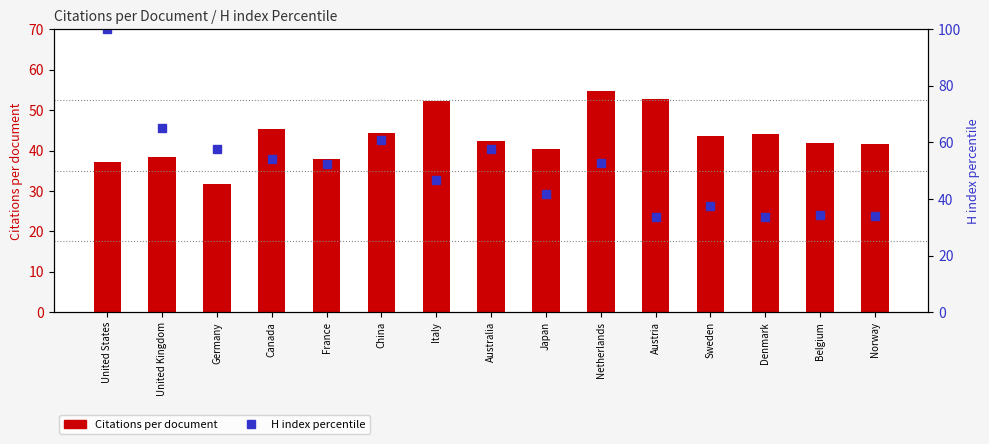

What is the greatest value displayed?

100.0